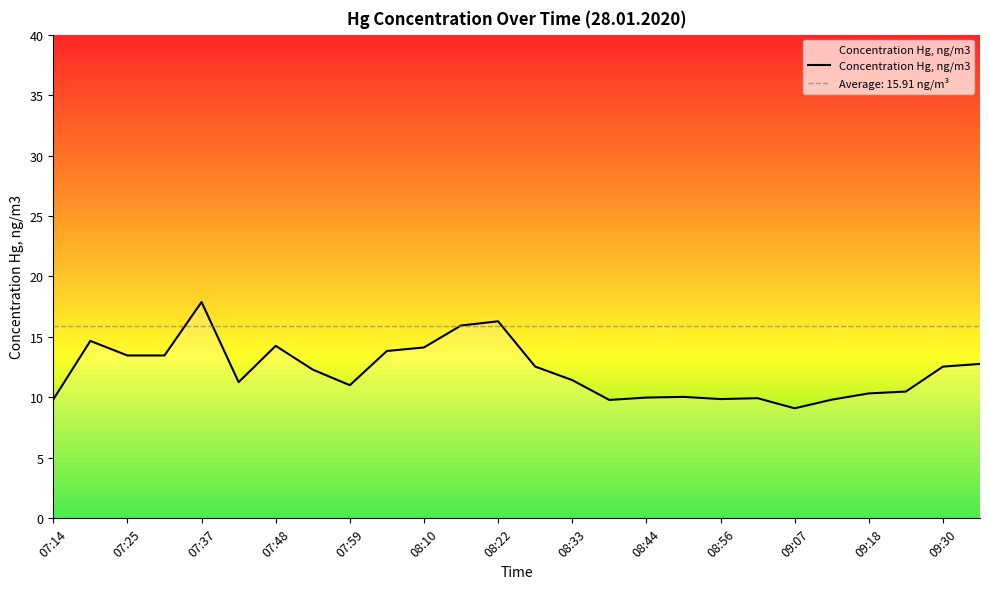

Rank the categories by value from lowest to highest.

09:07, 08:38, 09:12, 07:14, 08:56, 09:01, 08:44, 08:50, 09:18, 09:24, 07:59, 07:42, 08:33, 07:53, 09:30, 08:27, 09:35, 07:25, 07:30, 08:04, 08:10, 07:48, 07:19, 08:16, 08:22, 07:37